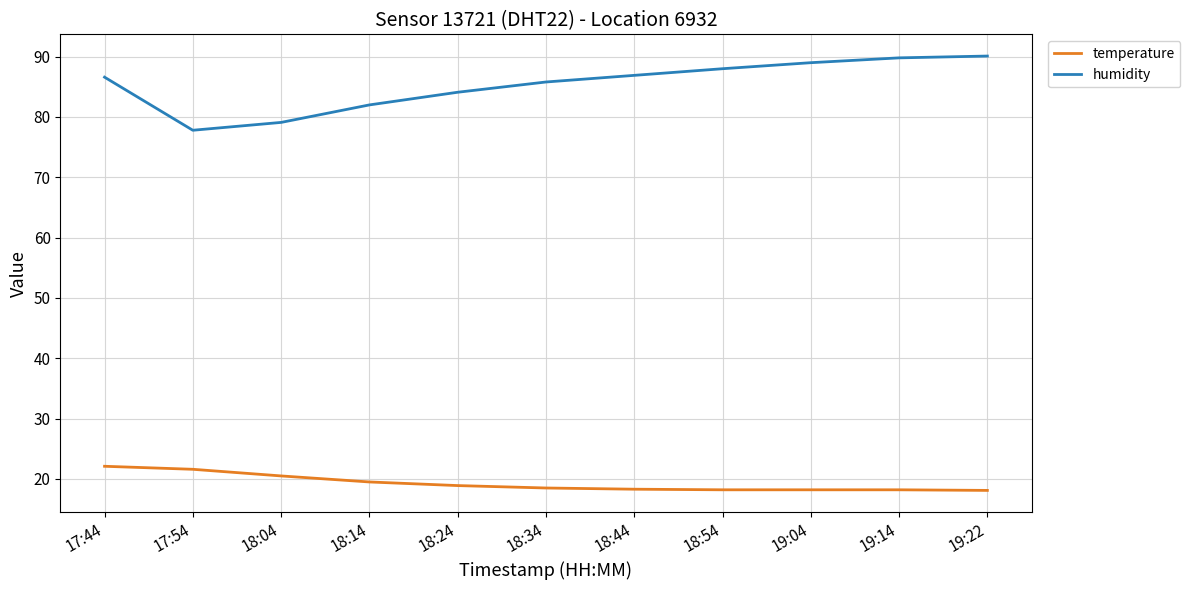

What are all the series names shown in the legend?

temperature, humidity